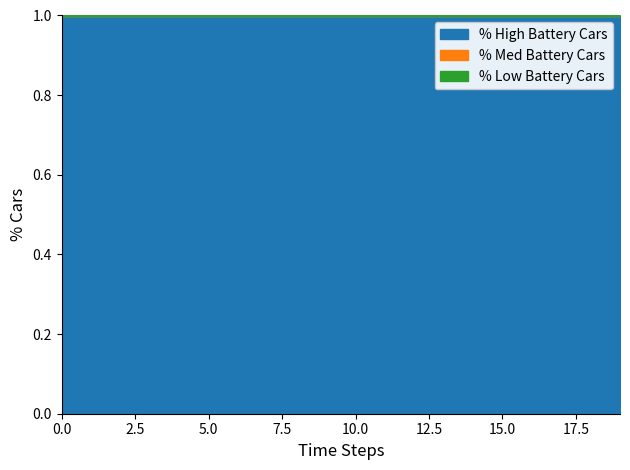

True or false: temperature has a value of 1.6 at 07:28.

False